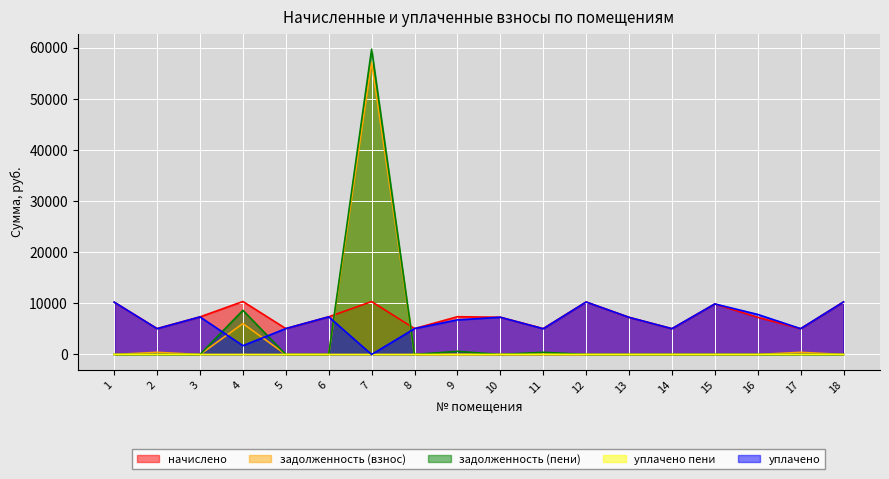

The value of задолженность (взнос) at 11 is 0.0. True or false?

True